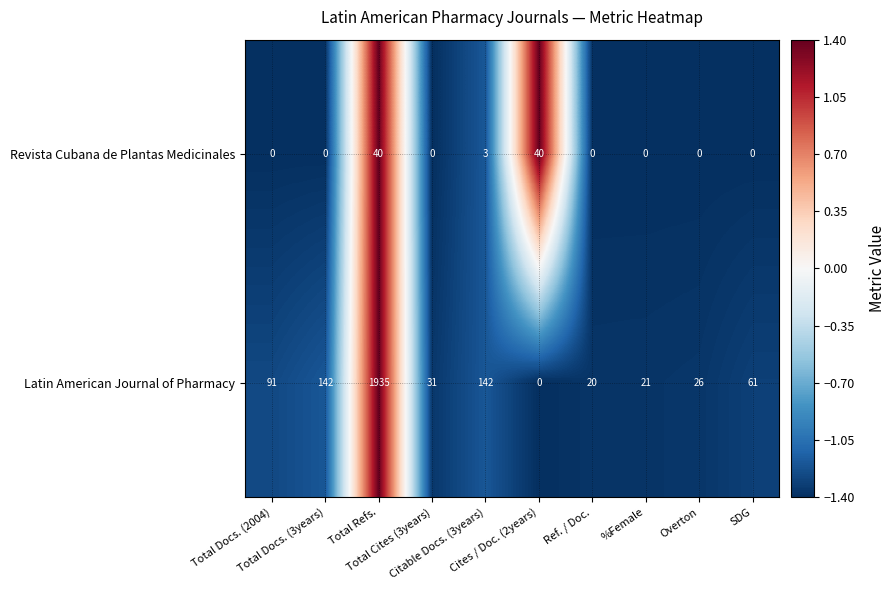

Count the number of data series in this chart.

2